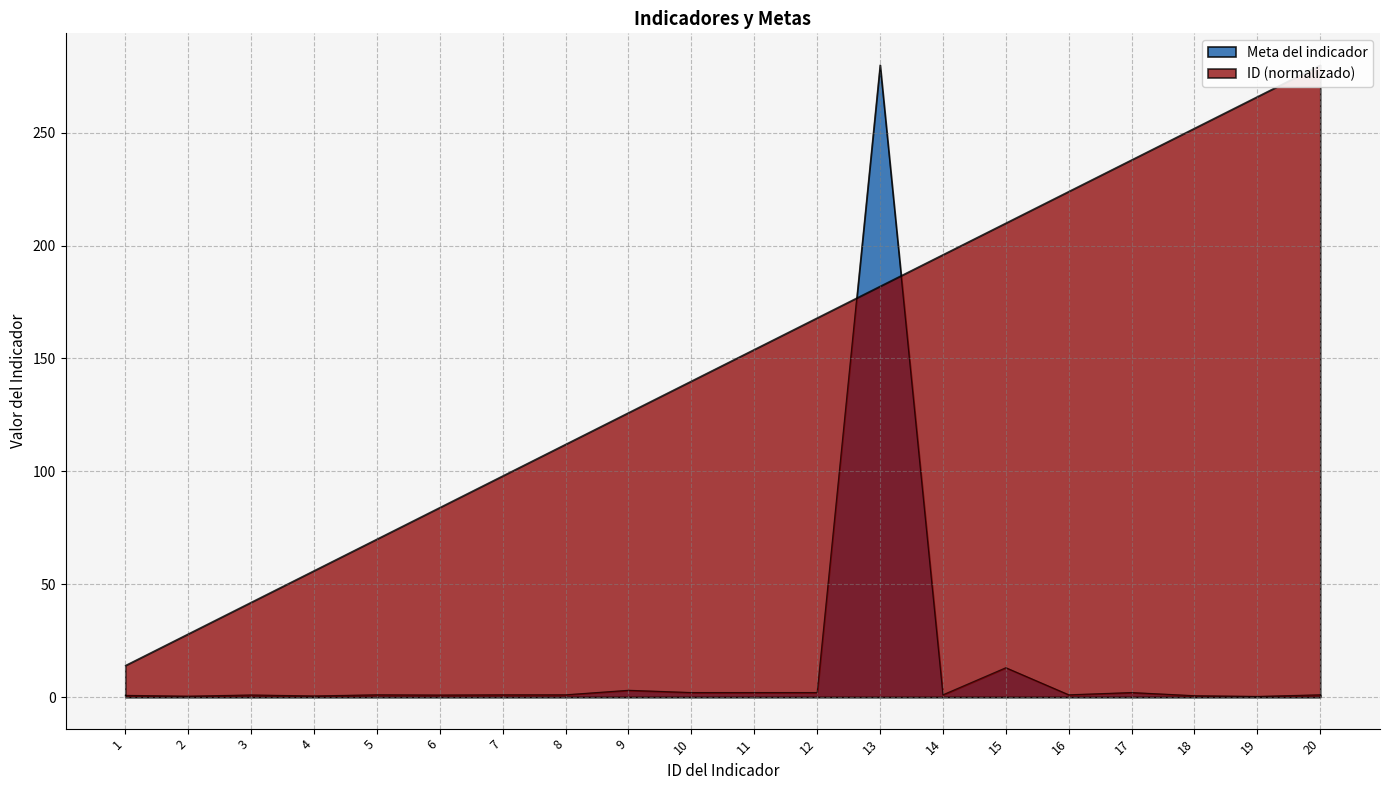

Rank the series at 12 from lowest to highest value.

Meta del indicador, ID